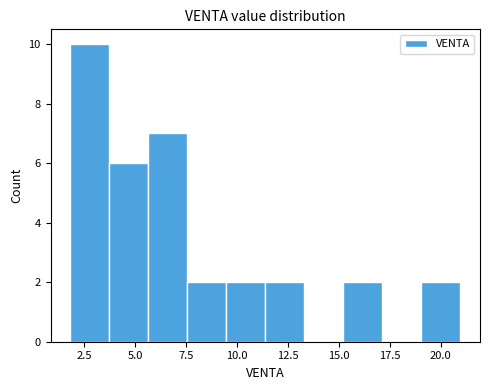

Read against the x-axis, roughly where is the centre of the tallest bar?

3.0